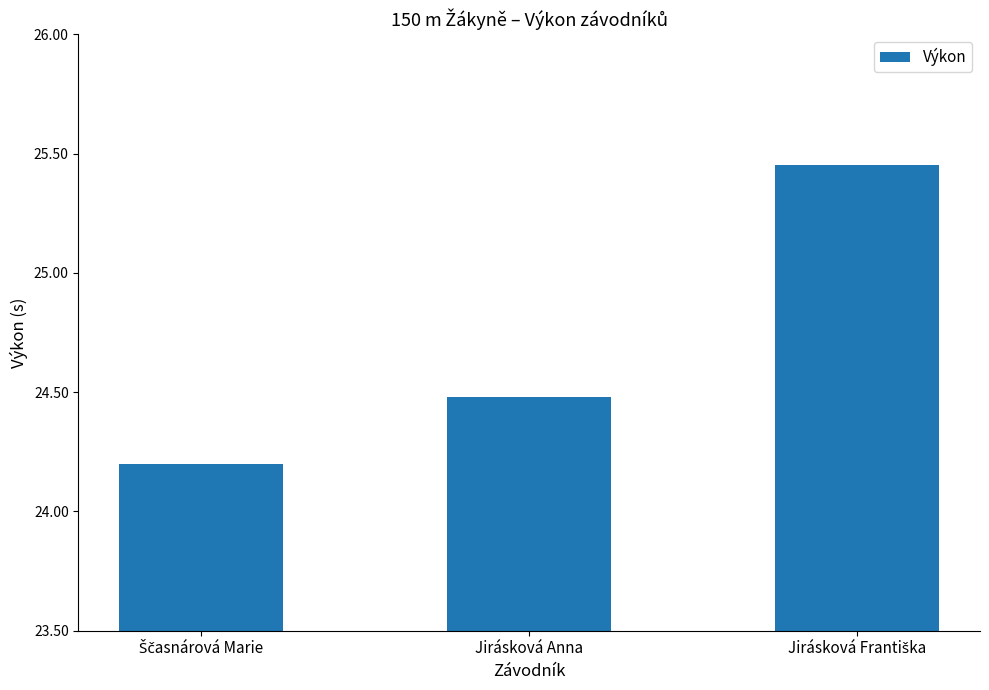

What is the label of the 2nd bar from the left?

Jirásková Anna